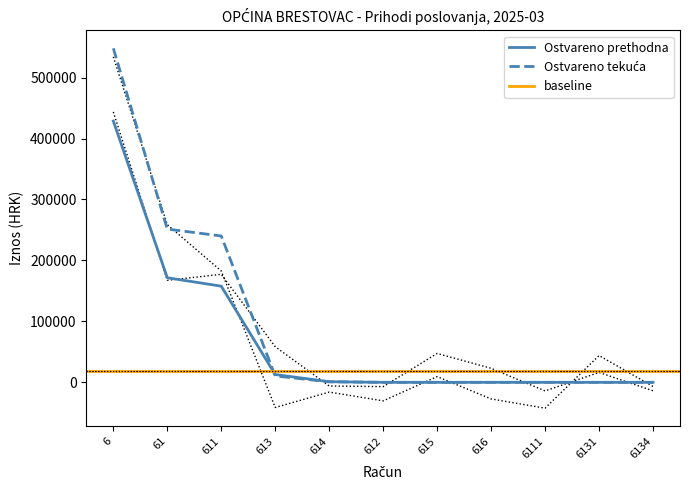

Rank the categories by Ostvareno prethodna value from highest to lowest.

6, 61, 611, 613, 614, 612, 615, 616, 6111, 6131, 6134